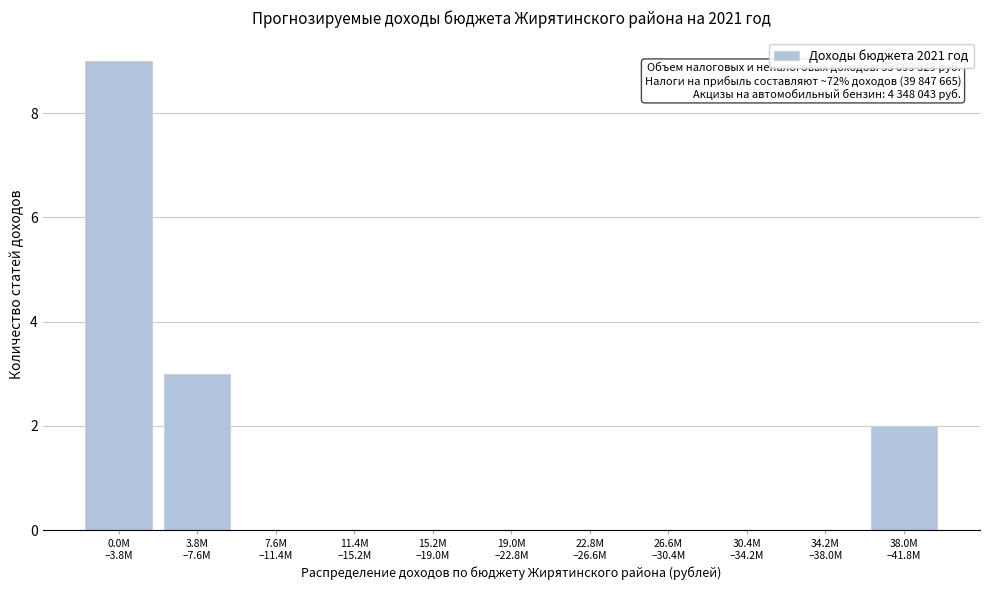

What is the greatest value displayed?

9